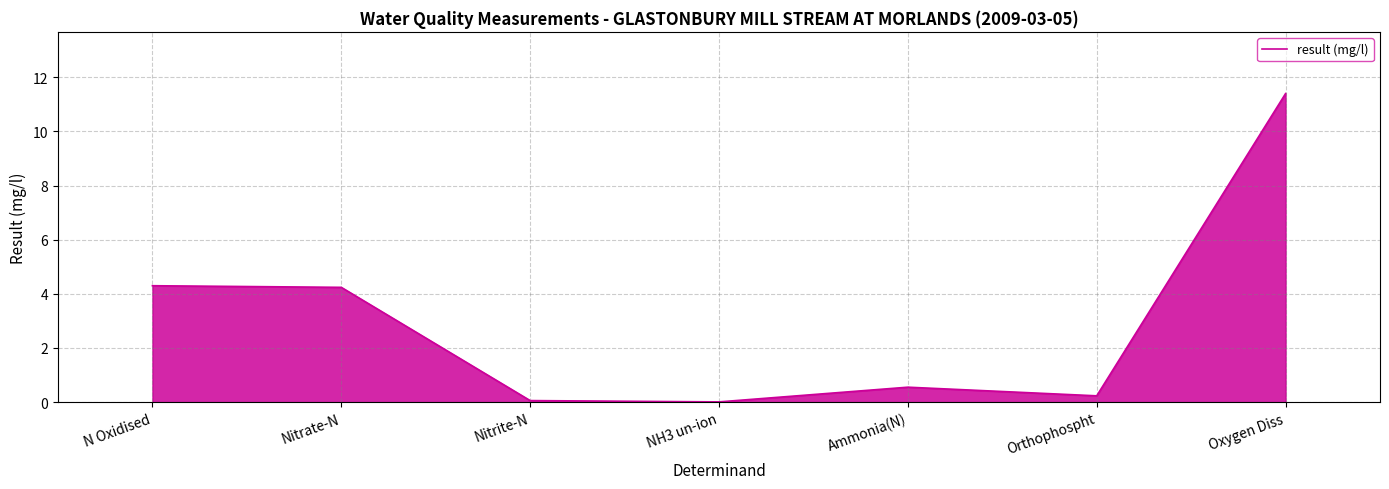

How many interior local valleys (lower than both neighbors) does the data have?

2